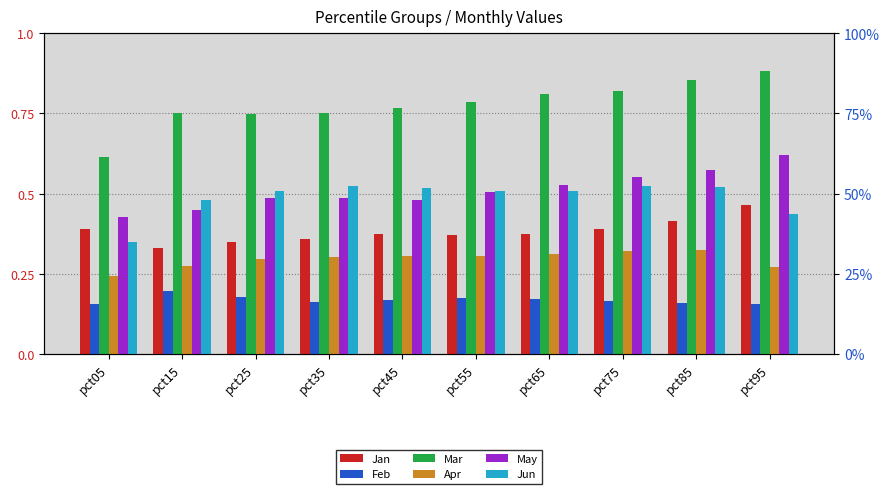

Reading left to right, what are all the values shown in this chart?

Jan: pct05=0.4	pct15=0.3	pct25=0.3	pct35=0.4	pct45=0.4	pct55=0.4	pct65=0.4	pct75=0.4	pct85=0.4	pct95=0.5
Feb: pct05=0.2	pct15=0.2	pct25=0.2	pct35=0.2	pct45=0.2	pct55=0.2	pct65=0.2	pct75=0.2	pct85=0.2	pct95=0.2
Mar: pct05=0.6	pct15=0.8	pct25=0.7	pct35=0.8	pct45=0.8	pct55=0.8	pct65=0.8	pct75=0.8	pct85=0.9	pct95=0.9
Apr: pct05=0.2	pct15=0.3	pct25=0.3	pct35=0.3	pct45=0.3	pct55=0.3	pct65=0.3	pct75=0.3	pct85=0.3	pct95=0.3
May: pct05=0.4	pct15=0.4	pct25=0.5	pct35=0.5	pct45=0.5	pct55=0.5	pct65=0.5	pct75=0.6	pct85=0.6	pct95=0.6
Jun: pct05=0.4	pct15=0.5	pct25=0.5	pct35=0.5	pct45=0.5	pct55=0.5	pct65=0.5	pct75=0.5	pct85=0.5	pct95=0.4